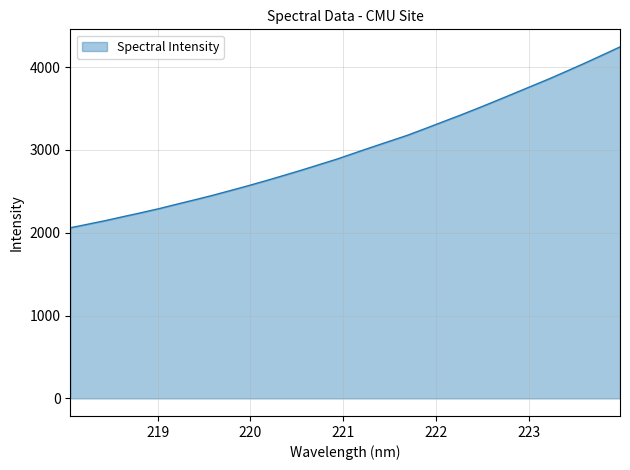

What is the greatest value displayed?

4243.3